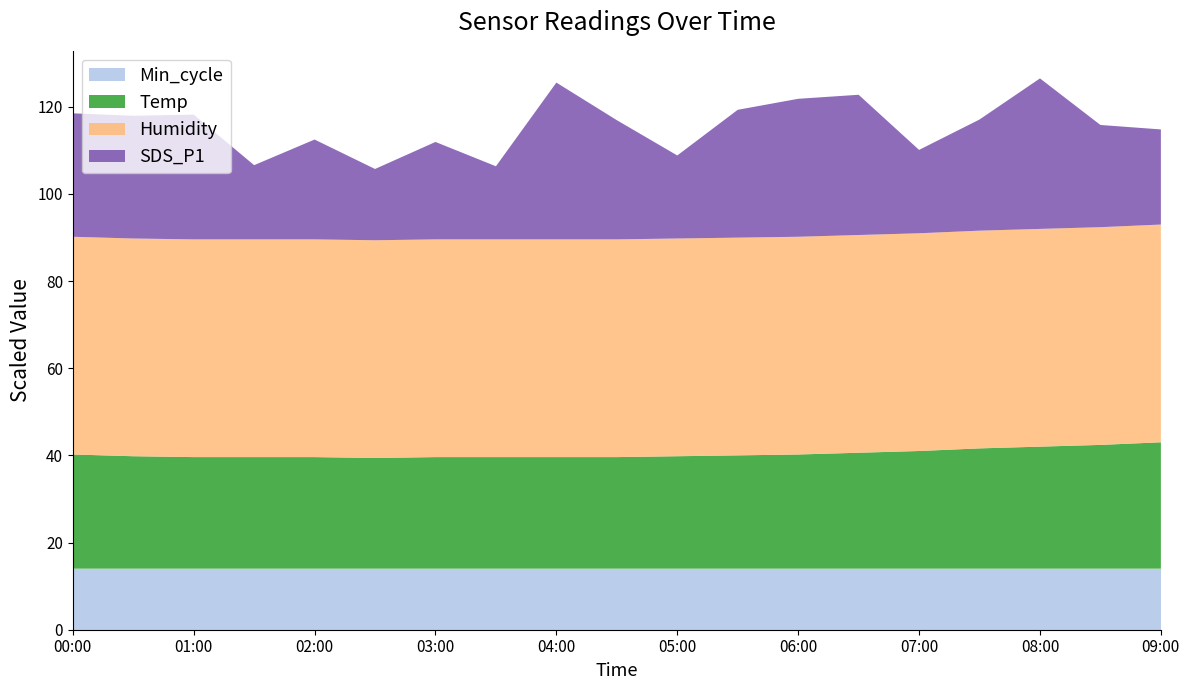

True or false: Min_cycle has a value of 14.0 at 07:00.

True